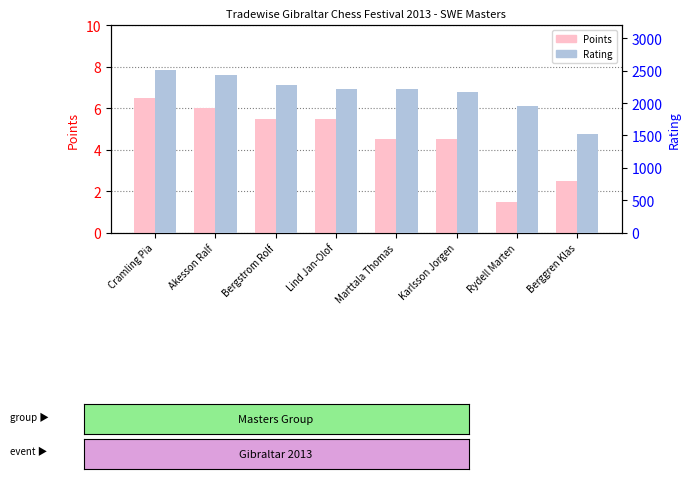

Rank the series by their average value, from highest to lowest.

Rating, Points